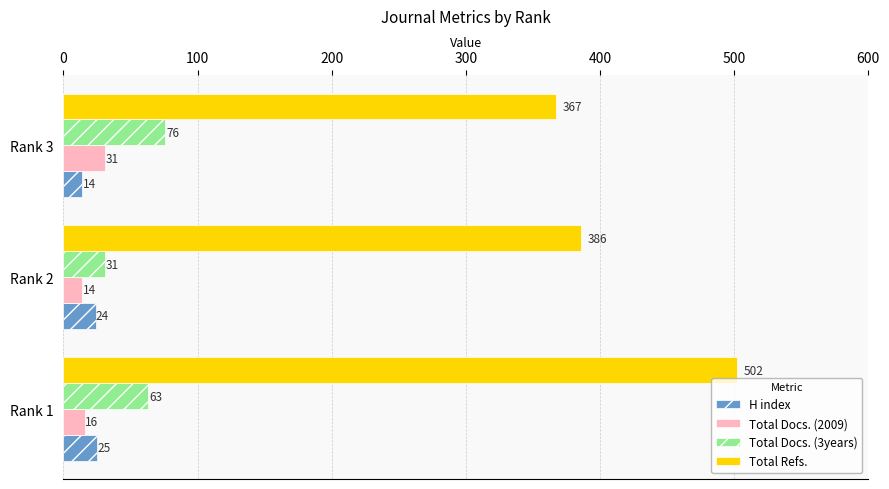

What is the difference between the second highest and minimum values in the Total Docs. (2009) series?

2